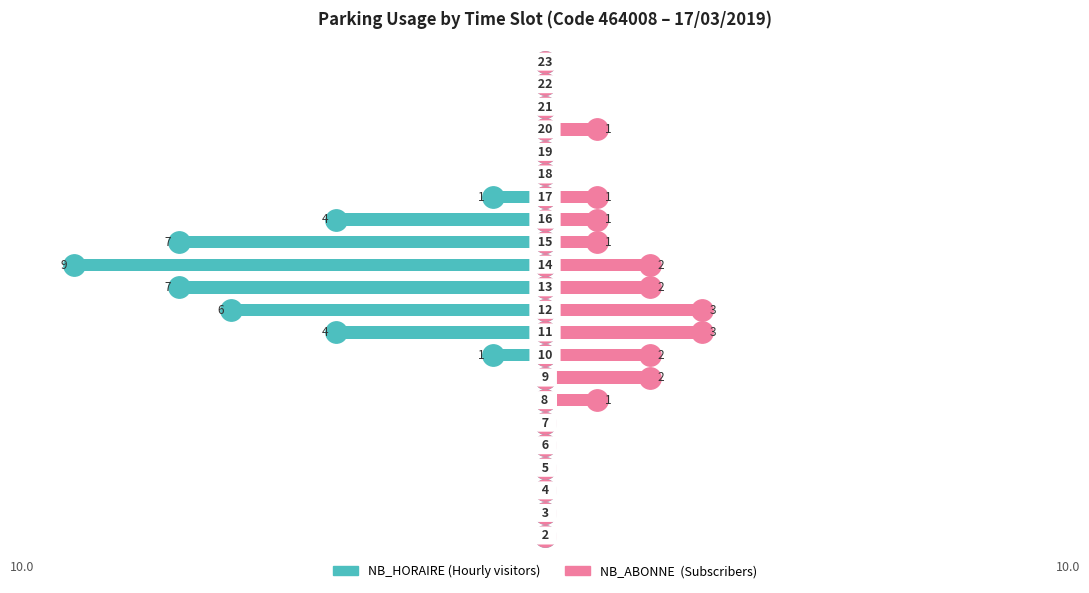

Between 1 and 11, which series saw the biggest shift?

NB_HORAIRE